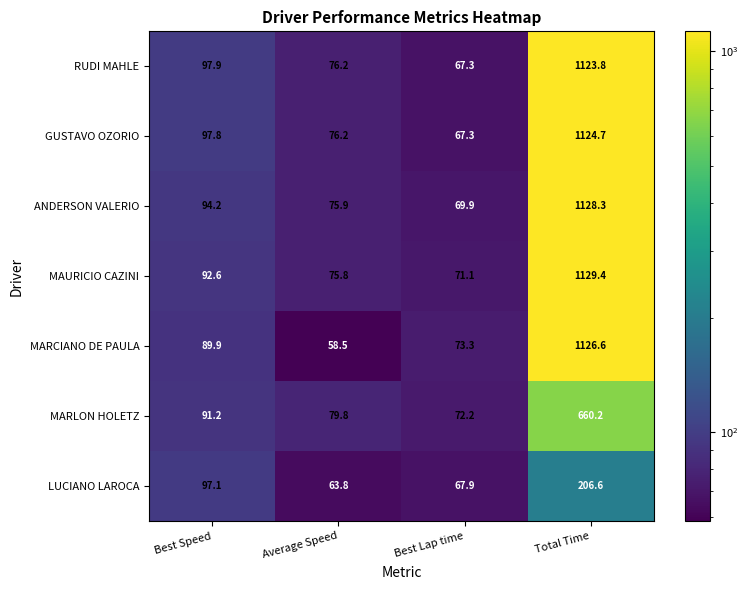

What is the difference between the highest and lowest values at Best Speed?

8.0